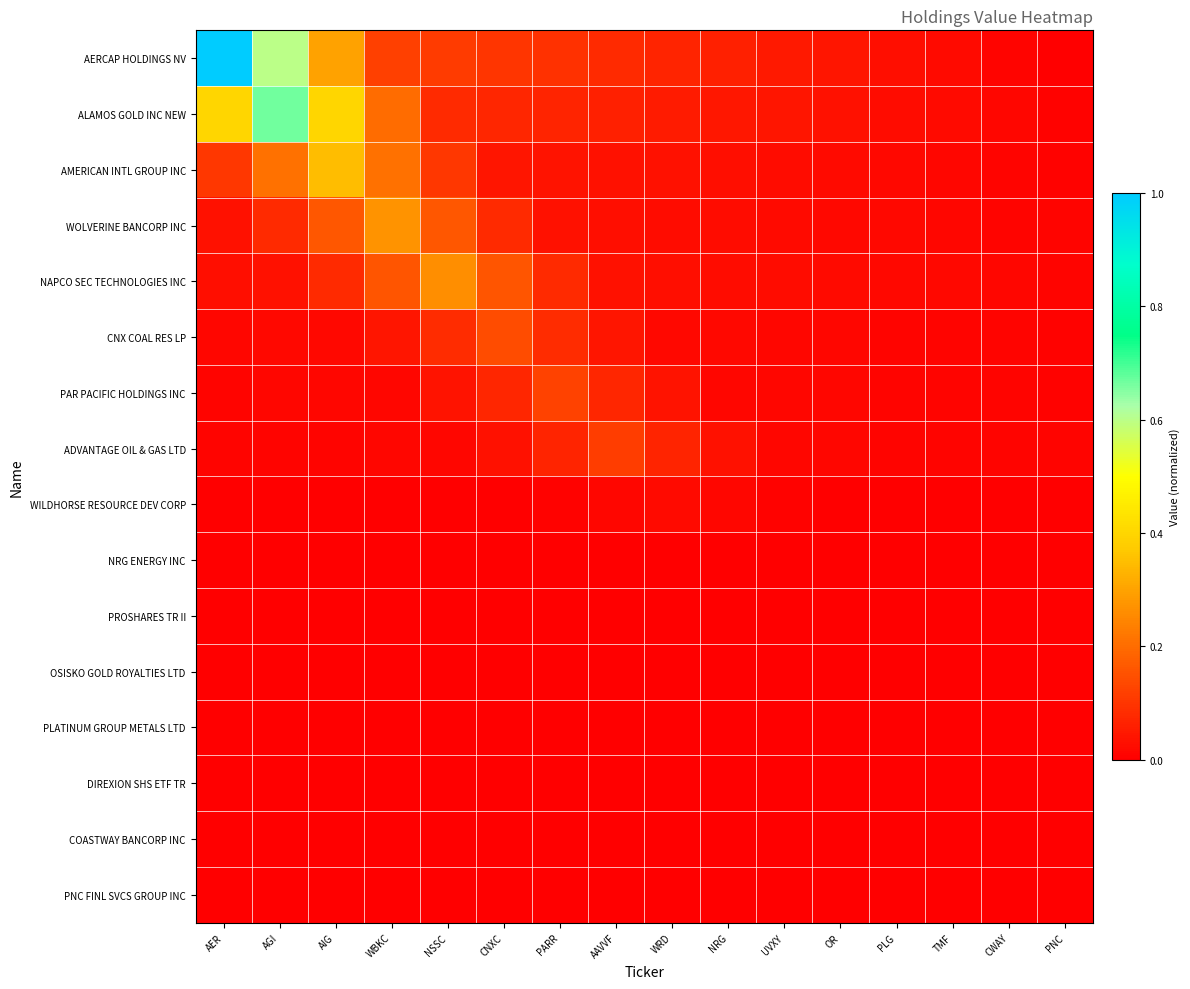

Which has a higher value, CWAY or WRD?

WRD